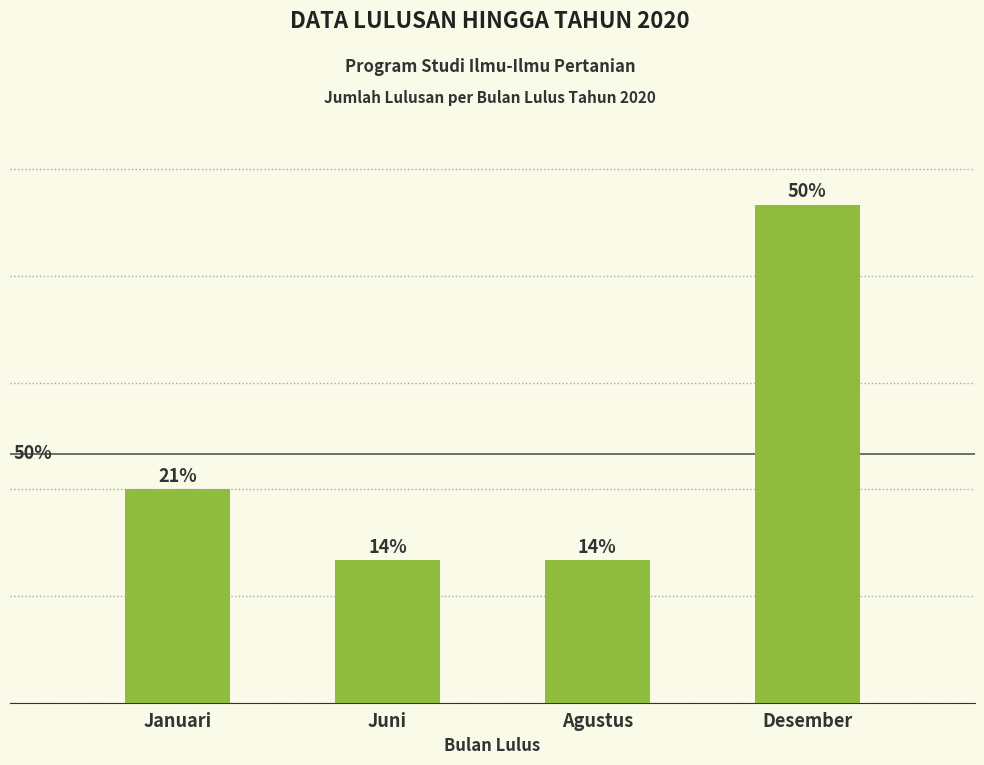

Where does the data first go above 3?

Desember